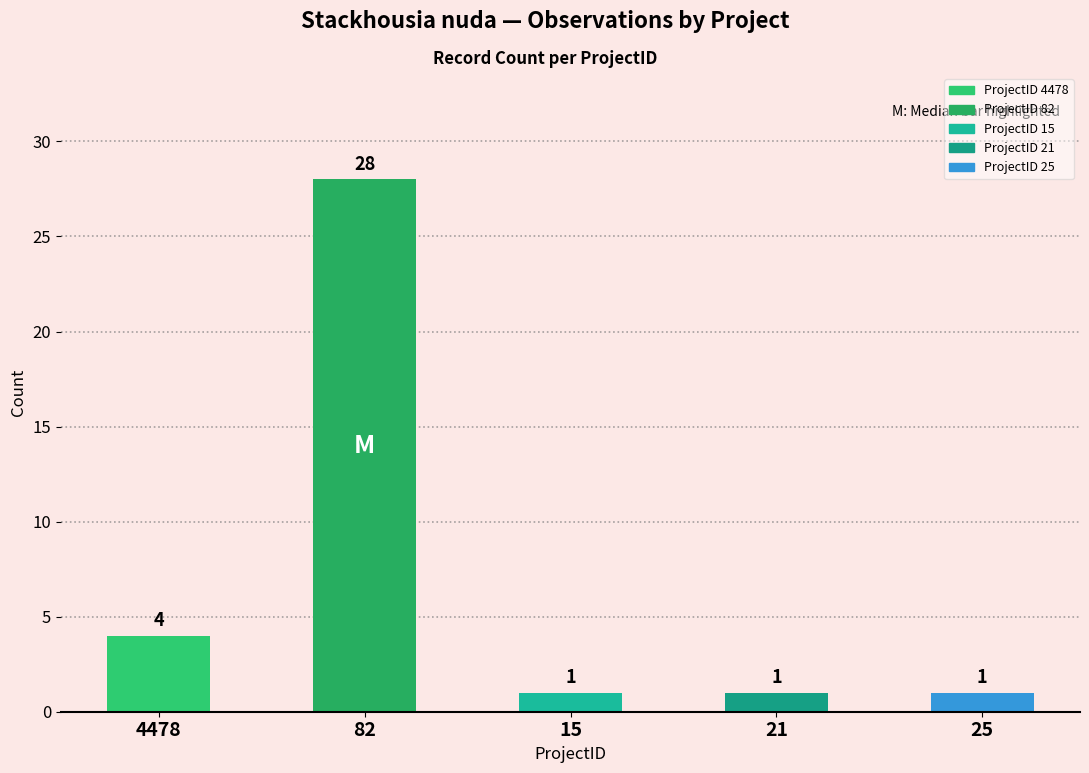

What is the value of the 2nd bar from the left?

28